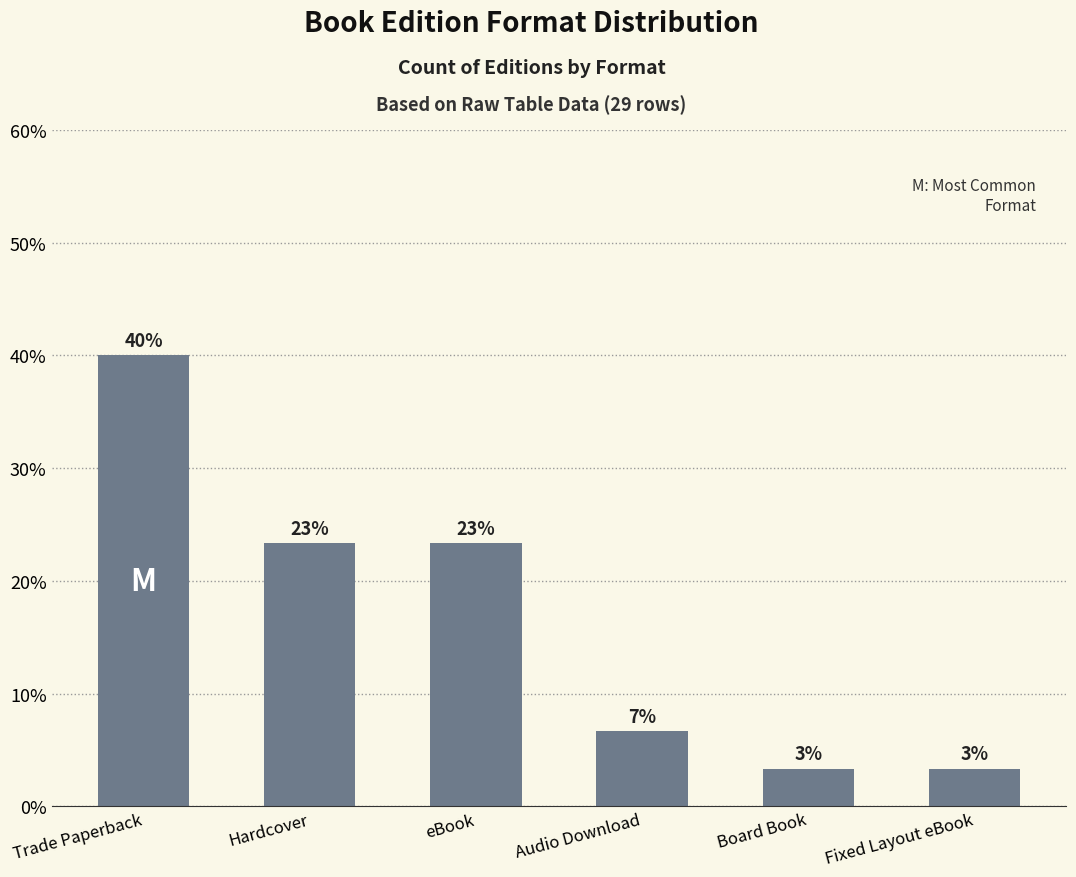

Which label corresponds to the smallest value in the chart?

Board Book